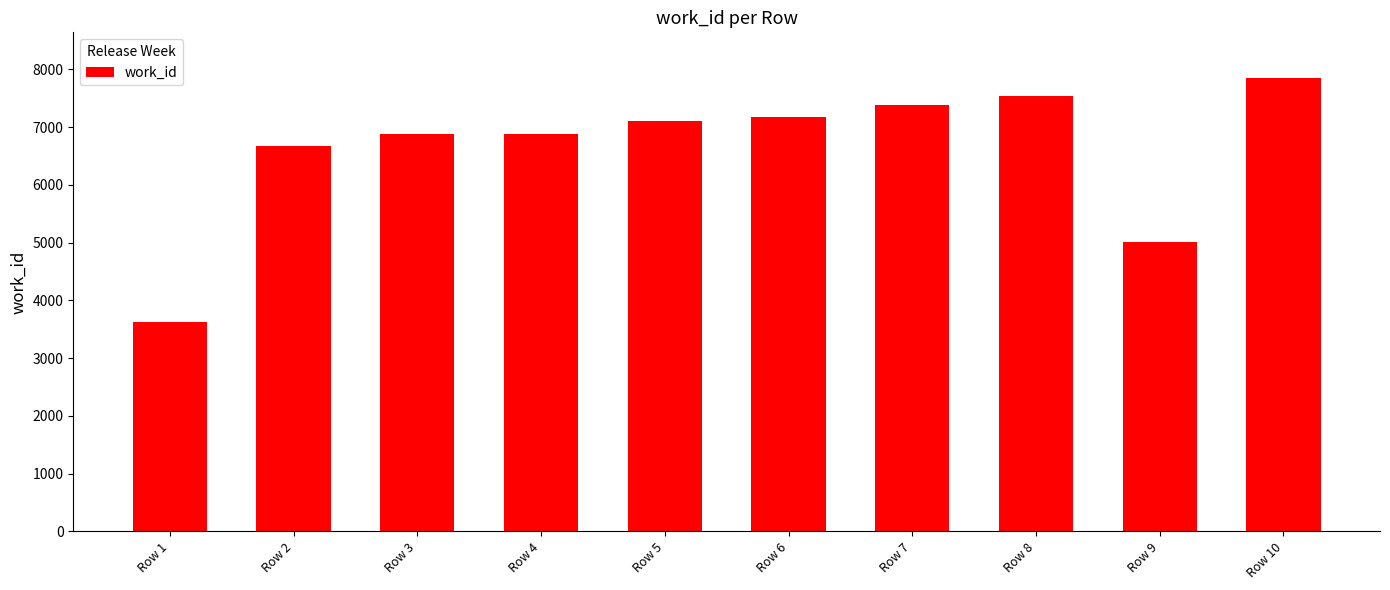

True or false: the data shows 5033 at Row 8.

False